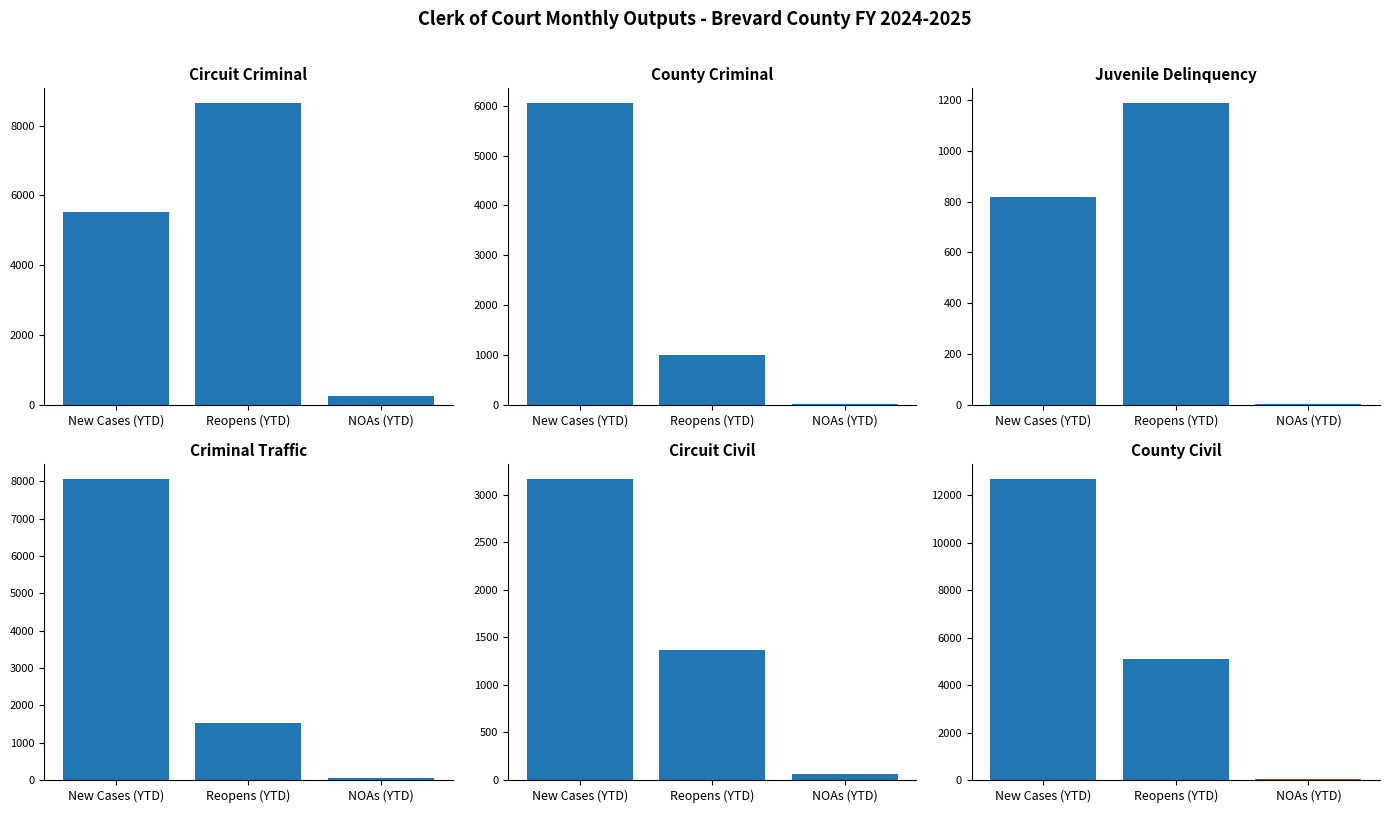

What is the difference between the maximum and second lowest values in the Juvenile Delinquency series?

371